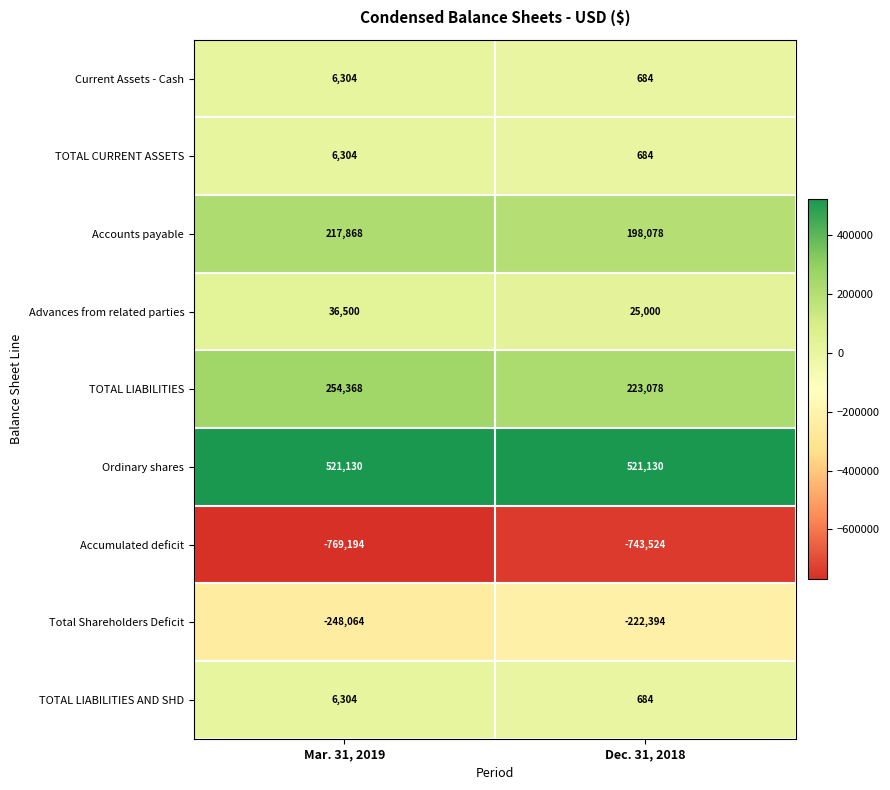

List the labels in order of TOTAL LIABILITIES value, smallest first.

Dec. 31, 2018, Mar. 31, 2019